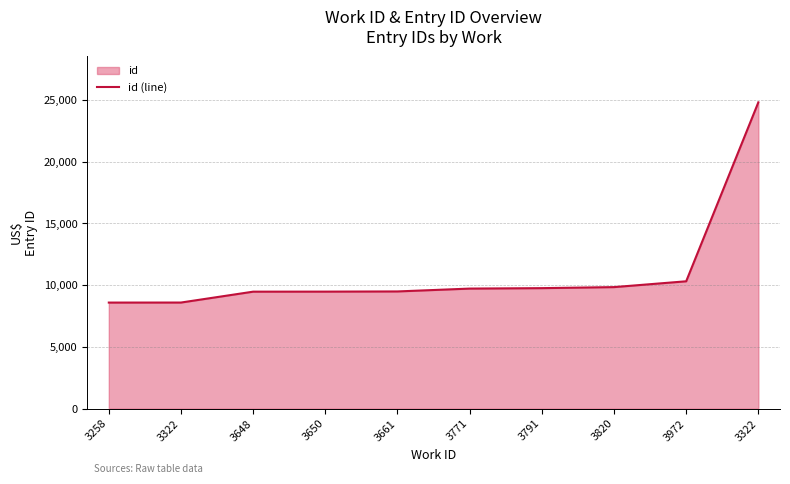

Rank the categories by value from highest to lowest.

3322, 3972, 3820, 3791, 3771, 3661, 3650, 3648, 3322, 3258